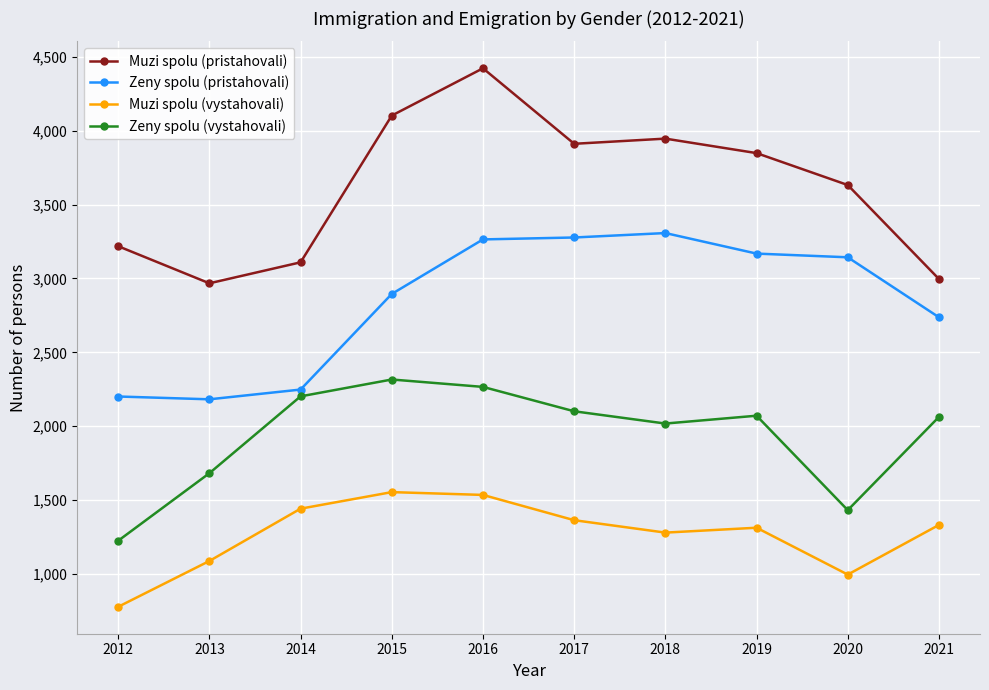

True or false: Zeny spolu (pristahovali) has a value of 985 at 2014.

False